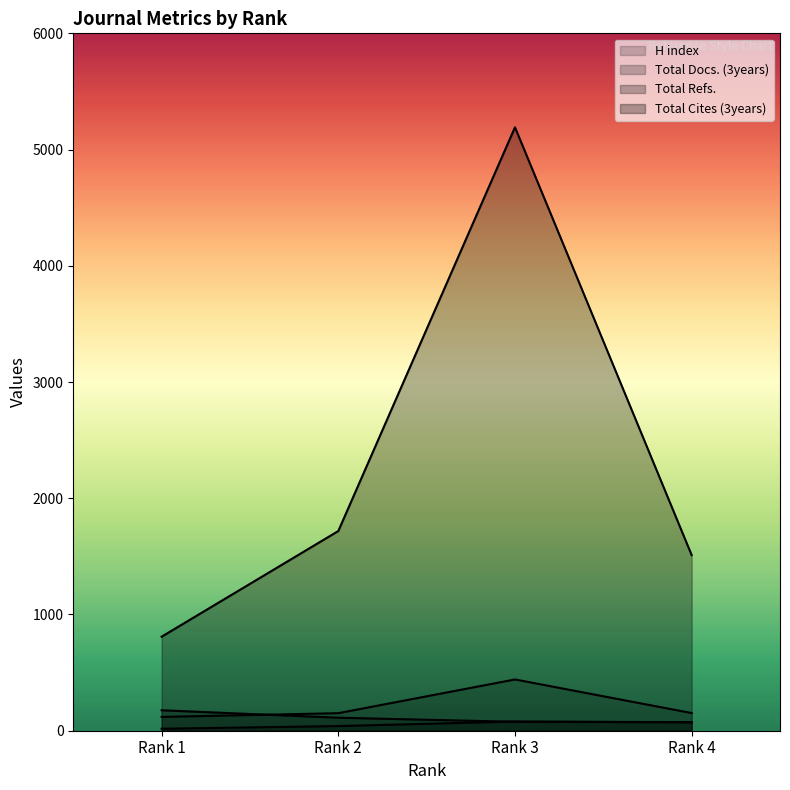

Where does the Total Cites (3years) series first go above 1718?

Rank 3